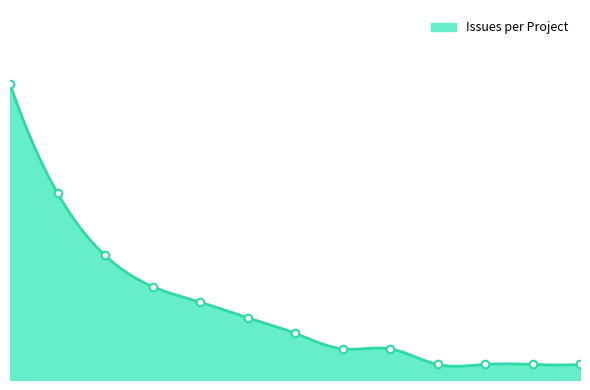

Between Verilog Translator and Retrascope Test Suite, which is larger?

Retrascope Test Suite